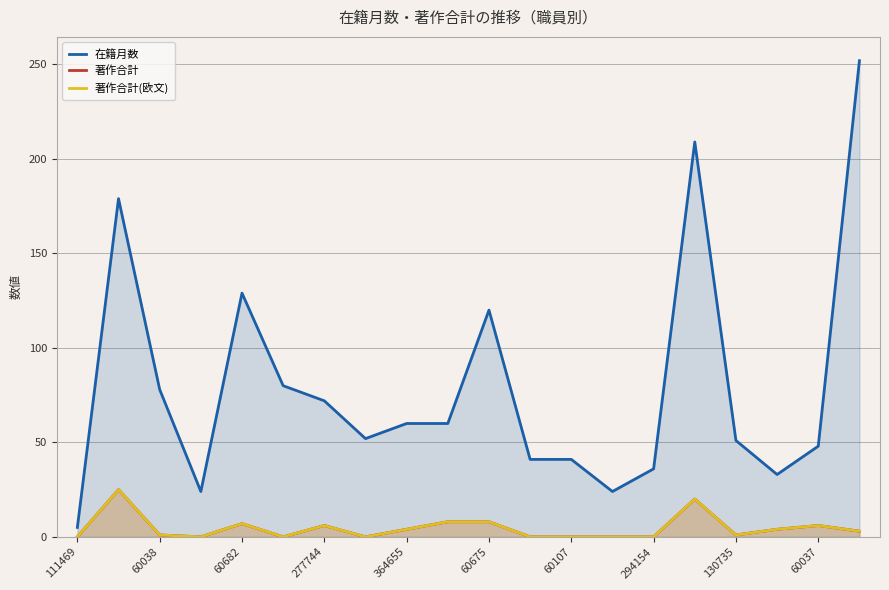

What is the value of the 在籍月数 point at the 16th from the left?

209